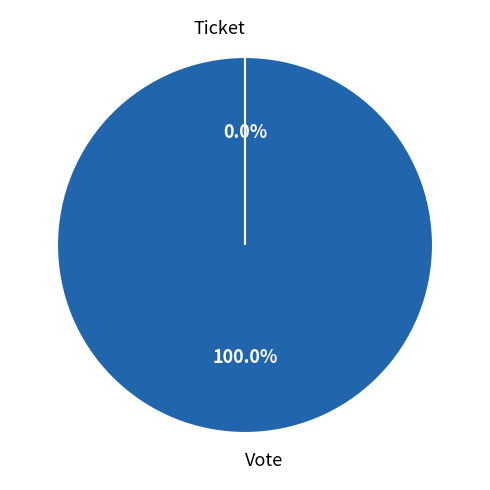

What is the largest slice in the pie chart?

Vote